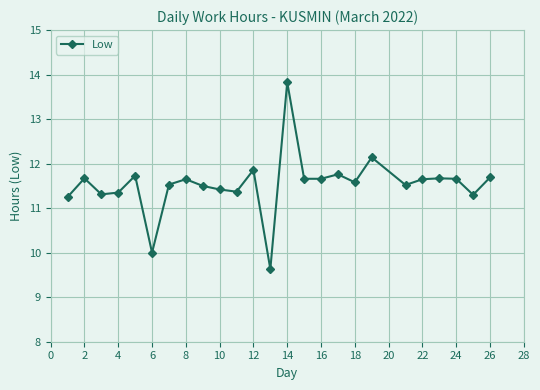

What is the maximum value shown in the chart?

13.8